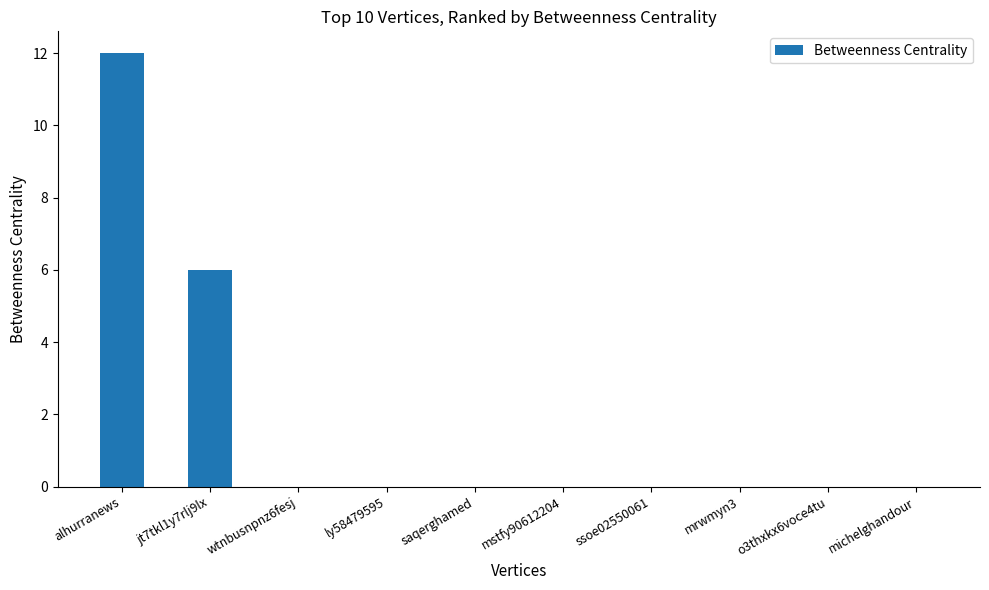

What is the sum of all values?

18